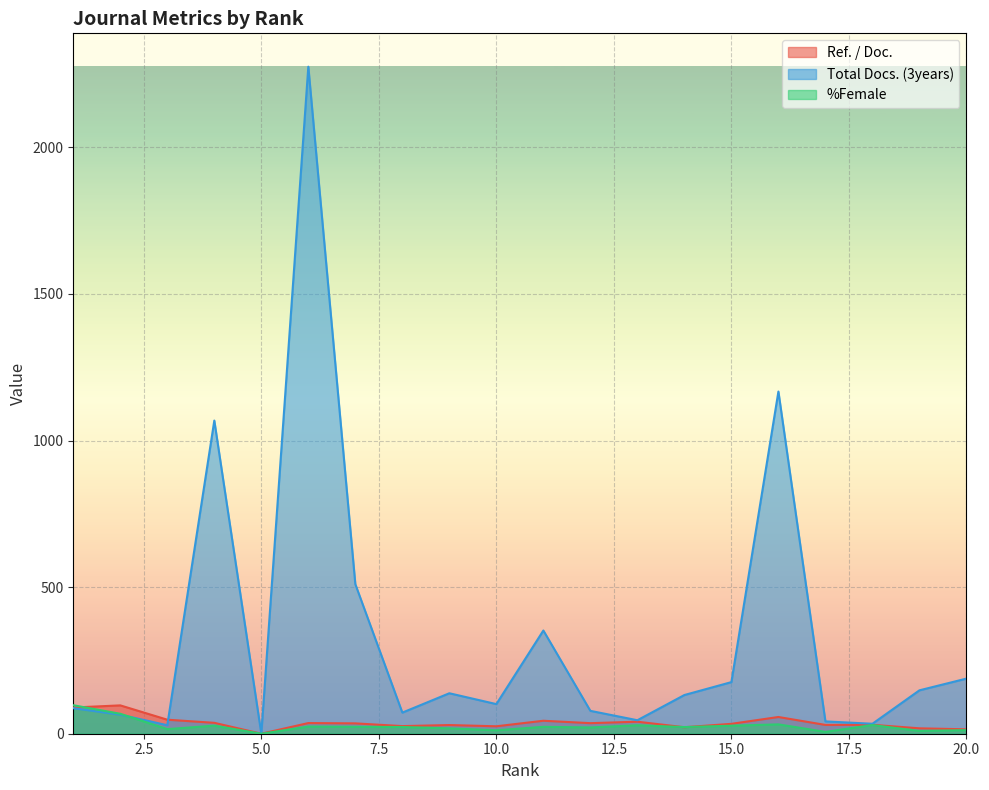

What is the sum of the %Female values at 12 and 14?

44.1